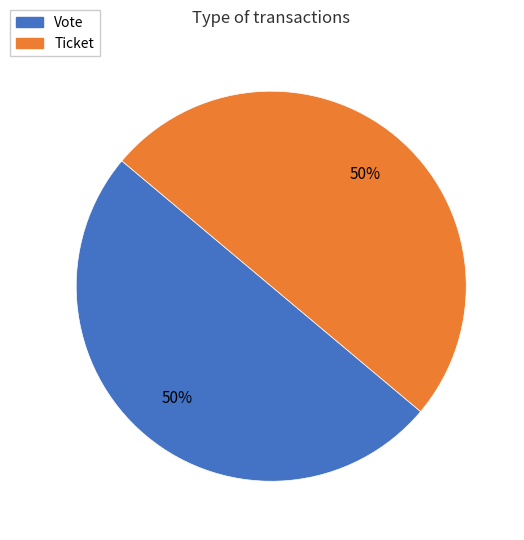

Approximately how many times larger is the value at Ticket compared to Vote?

1.0